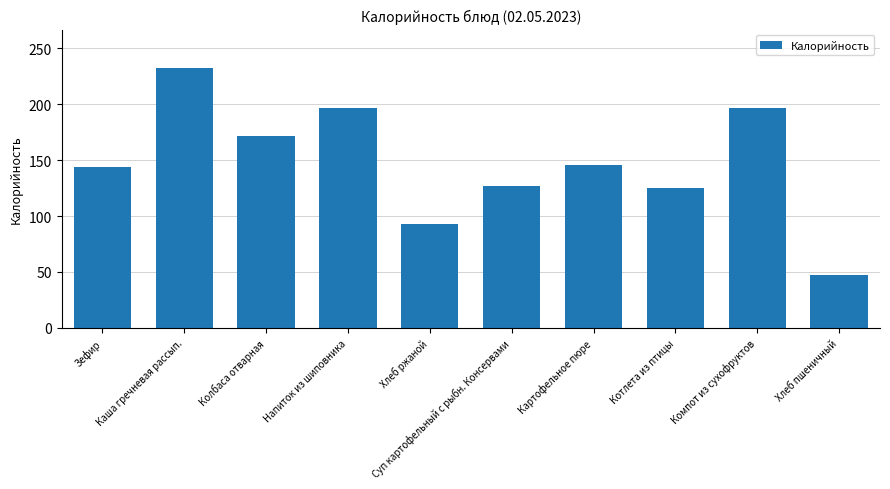

What is the smallest value displayed?

47